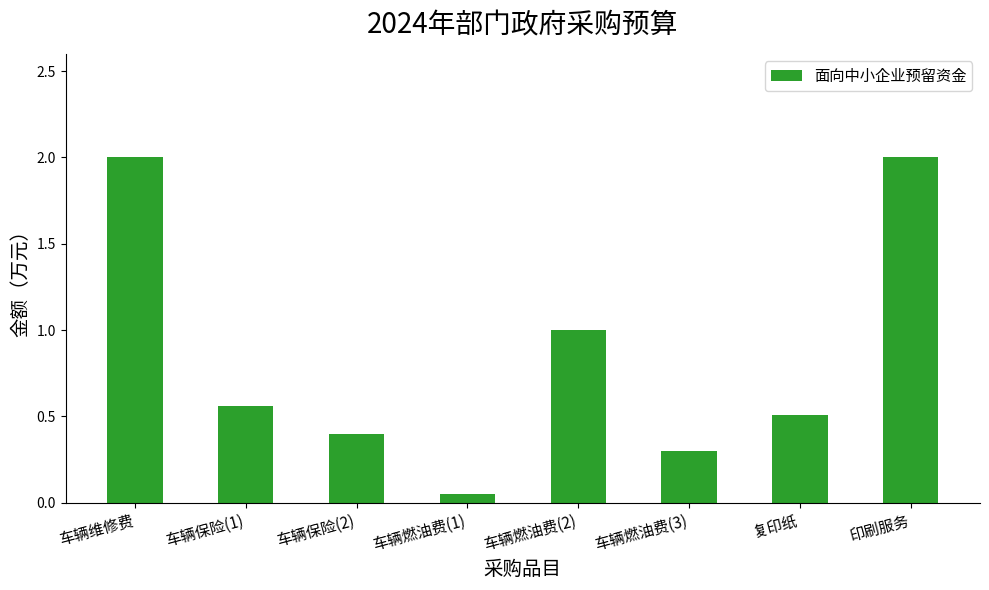

What is the sum of all values?

6.8